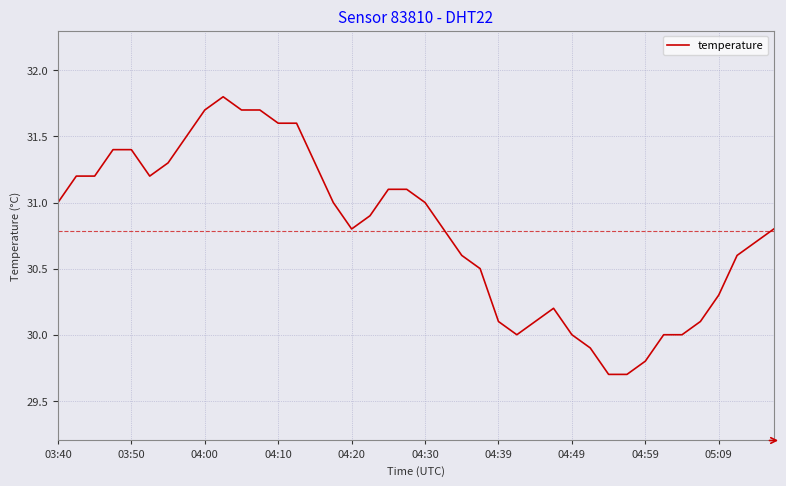

Reading left to right, extract all data points from this chart.

31.0	31.2	31.2	31.4	31.4	31.2	31.3	31.5	31.7	31.8	31.7	31.7	31.6	31.6	31.3	31.0	30.8	30.9	31.1	31.1	31.0	30.8	30.6	30.5	30.1	30.0	30.1	30.2	30.0	29.9	29.7	29.7	29.8	30.0	30.0	30.1	30.3	30.6	30.7	30.8